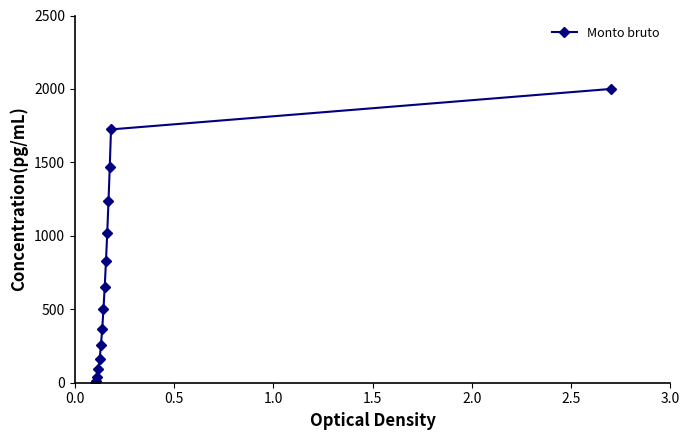

What is the greatest value displayed?

2000.0